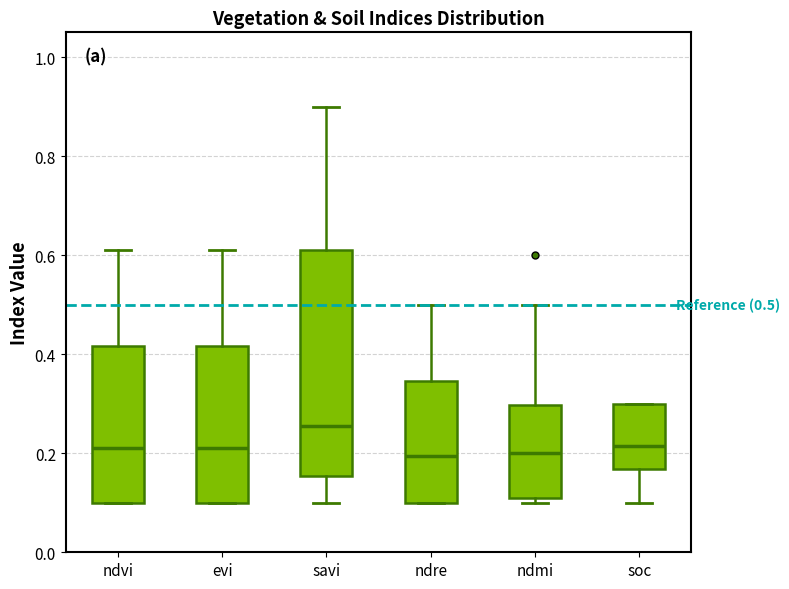

Which box is the tallest, from its lower edge to its upper edge?

savi